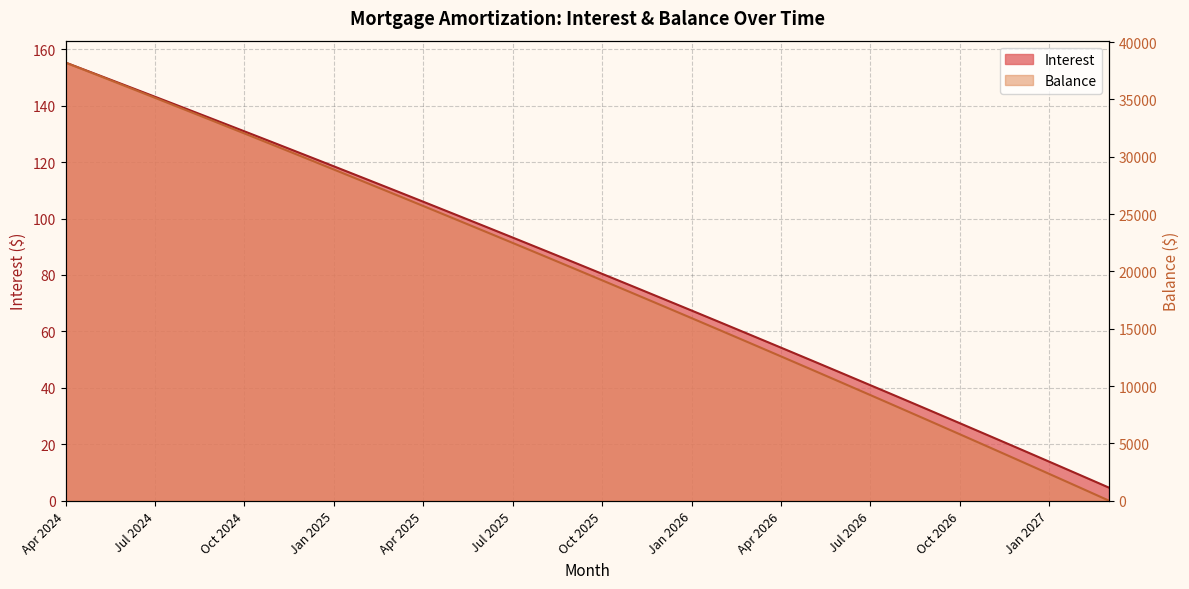

Rank the series by their average value, from highest to lowest.

Balance, Interest